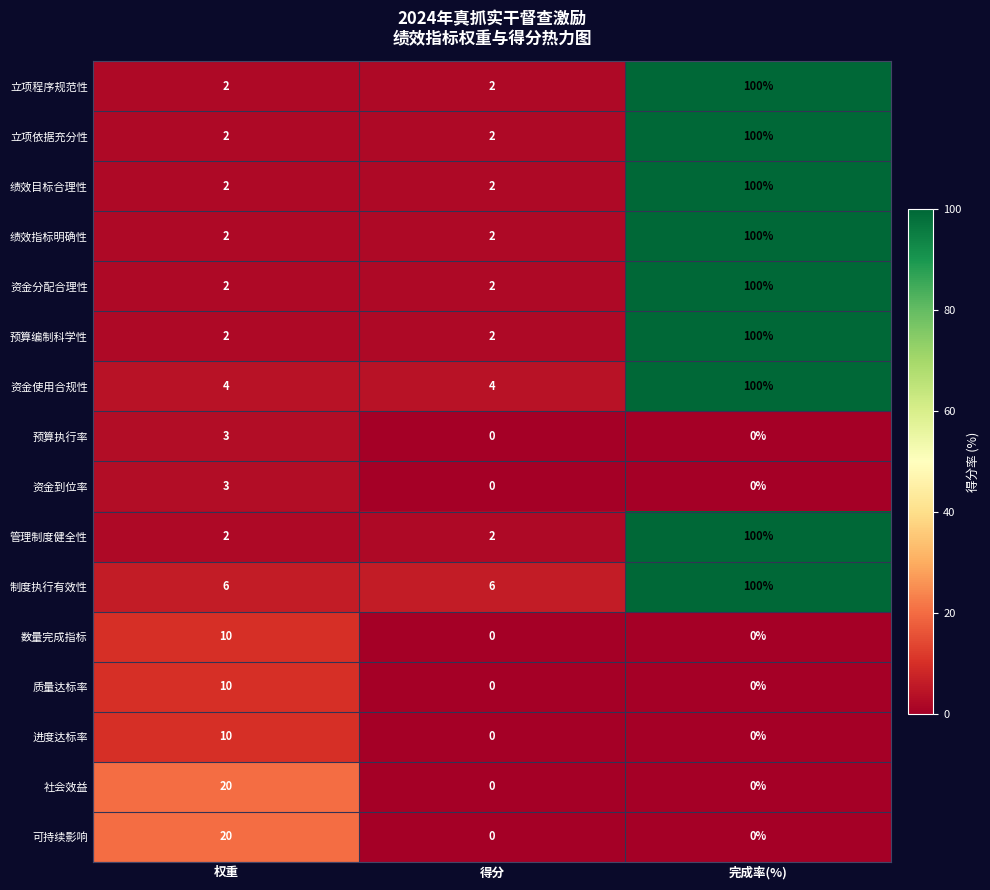

What is the spread (max minus min) of values at 权重?

18